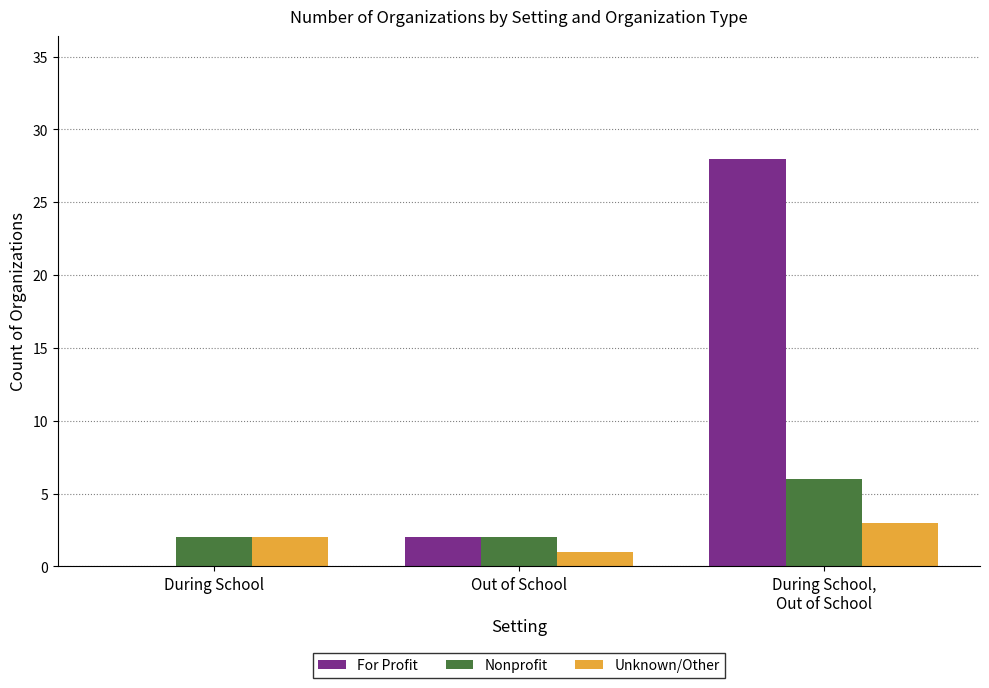

Is it true that Unknown/Other equals 3 at During School,
Out of School?

True